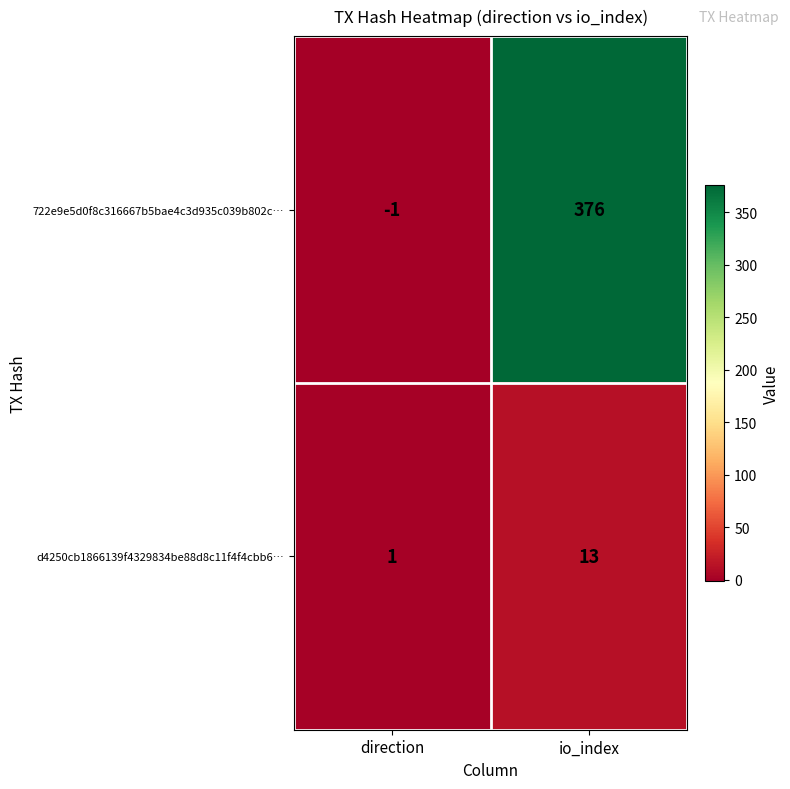

What is the maximum value for d4250cb1866139f4329834be88d8c11f4f4cbb6…?

13